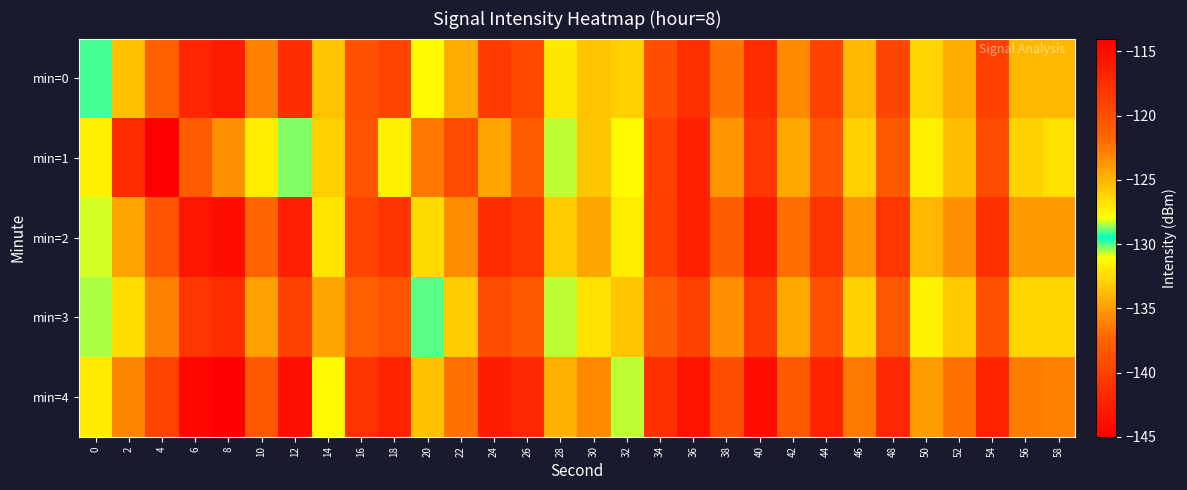

Reading left to right, what are all the values shown in this chart?

min=0: 0=-129.1	2=-125.5	4=-121.4	6=-116.9	8=-116.1	10=-122.9	12=-117.6	14=-133.5	16=-120.3	18=-119.2	20=-127.7	22=-124.6	24=-118.6	26=-119.5	28=-127.1	30=-125.6	32=-132.9	34=-120.0	36=-117.7	38=-122.3	40=-117.5	42=-123.3	44=-119.1	46=-125.0	48=-119.4	50=-126.3	52=-124.7	54=-119.0	56=-125.1	58=-125.1
min=1: 0=-131.7	2=-117.3	4=-145.0	6=-120.9	8=-123.5	10=-127.2	12=-130.3	14=-126.0	16=-120.4	18=-127.4	20=-122.5	22=-119.8	24=-124.3	26=-121.1	28=-128.4	30=-125.7	32=-131.2	34=-118.9	36=-116.6	38=-123.8	40=-118.2	42=-124.5	44=-120.3	46=-126.1	48=-120.8	50=-127.4	52=-125.3	54=-119.7	56=-126.2	58=-126.8
min=2: 0=-128.2	2=-124.3	4=-120.5	6=-115.8	8=-115.2	10=-121.7	12=-116.4	14=-132.1	16=-119.1	18=-118.0	20=-126.5	22=-123.4	24=-117.5	26=-118.3	28=-125.9	30=-124.4	32=-131.7	34=-118.8	36=-116.6	38=-121.2	40=-116.3	42=-122.1	44=-117.9	46=-123.8	48=-118.2	50=-125.1	52=-123.5	54=-117.8	56=-123.9	58=-123.9
min=3: 0=-130.5	2=-126.7	4=-122.9	6=-118.2	8=-117.5	10=-124.1	12=-118.9	14=-134.7	16=-121.5	18=-120.4	20=-128.9	22=-125.9	24=-119.9	26=-120.7	28=-128.3	30=-126.8	32=-133.3	34=-121.2	36=-119.0	38=-123.5	40=-118.7	42=-124.5	44=-120.2	46=-126.2	48=-120.6	50=-127.5	52=-125.8	54=-120.2	56=-126.3	58=-126.3
min=4: 0=-127.1	2=-123.2	4=-119.3	6=-114.6	8=-114.0	10=-120.6	12=-115.3	14=-131.2	16=-117.9	18=-116.8	20=-125.4	22=-122.3	24=-116.3	26=-117.1	28=-124.8	30=-123.3	32=-130.7	34=-117.7	36=-115.5	38=-120.0	40=-115.2	42=-120.9	44=-116.7	46=-122.7	48=-117.1	50=-124.0	52=-122.3	54=-116.7	56=-122.8	58=-122.9